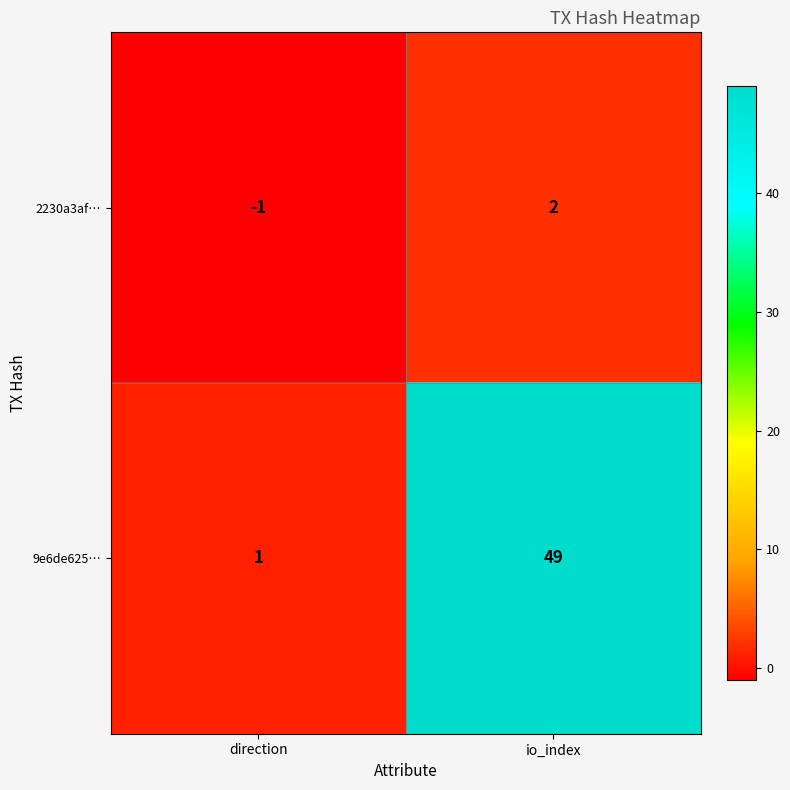

What is the difference between the maximum and minimum values in the 2230a3af… series?

3